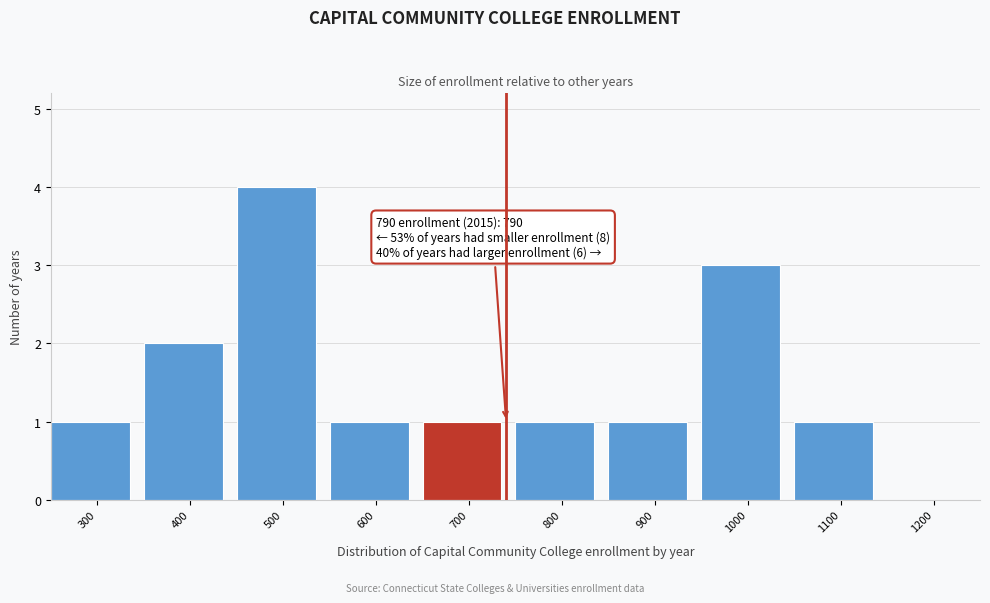

Reading left to right, extract all data points from this chart.

300=1	400=2	500=4	600=1	700=1	800=1	900=1	1000=3	1100=1	1200=0